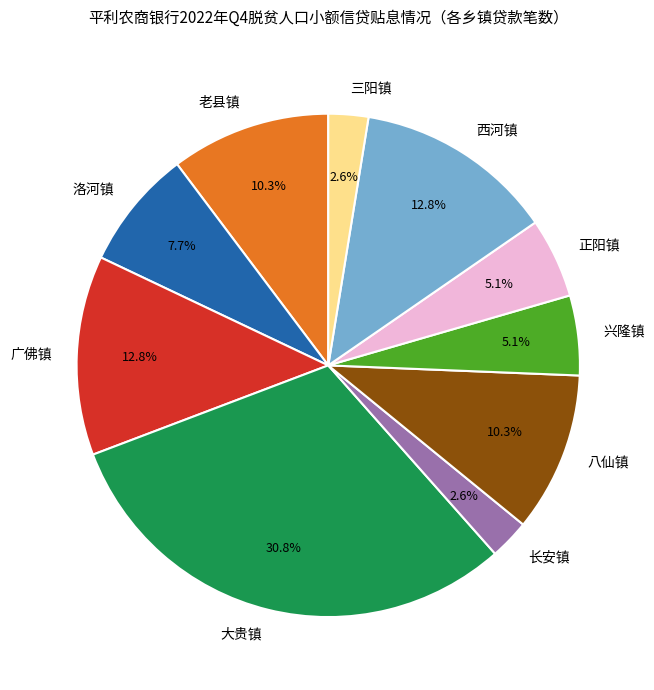

To the nearest percent, what is the difference between the largest and smallest slice percentages?

28%